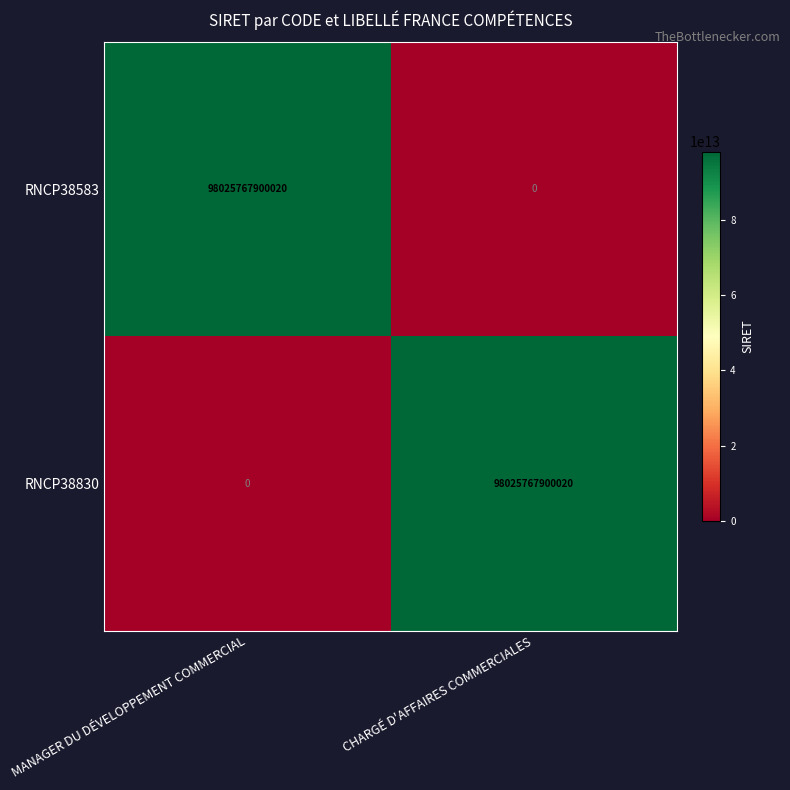

At how many categories does at least one series exceed 51635160896677?

2